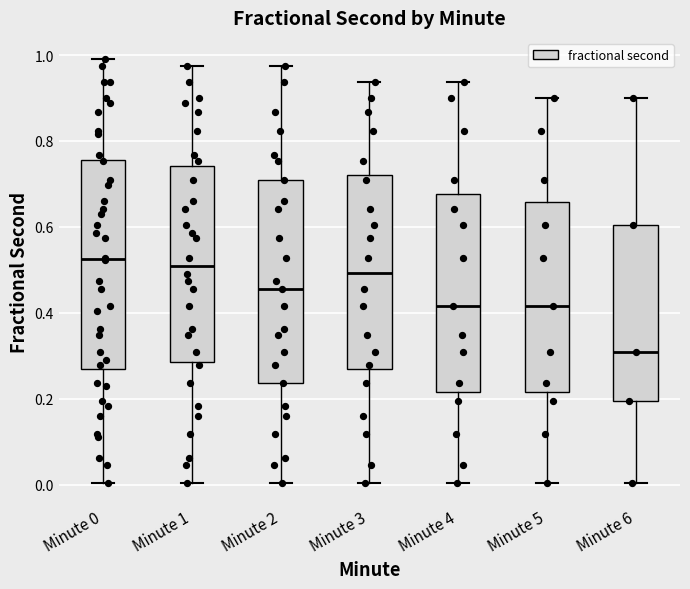

Reading left to right, read every box against the y-axis: the position of its median line, the range the box covers, and the ends of its whiskers. The values are not printed on the chart, so give them approximately, as read against the axis.

Minute 0: median 0.52, box 0.26 to 0.76, whiskers 0.00 to 1.00
Minute 1: median 0.50, box 0.28 to 0.74, whiskers 0.00 to 0.98
Minute 2: median 0.46, box 0.24 to 0.70, whiskers 0.00 to 0.98
Minute 3: median 0.50, box 0.26 to 0.72, whiskers 0.00 to 0.94
Minute 4: median 0.42, box 0.22 to 0.68, whiskers 0.00 to 0.94
Minute 5: median 0.42, box 0.22 to 0.66, whiskers 0.00 to 0.90
Minute 6: median 0.30, box 0.20 to 0.60, whiskers 0.00 to 0.90